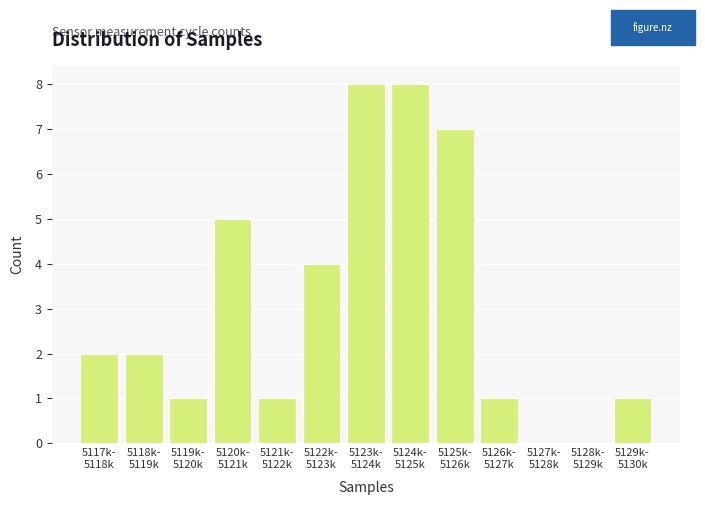

What is the maximum value shown in the chart?

8